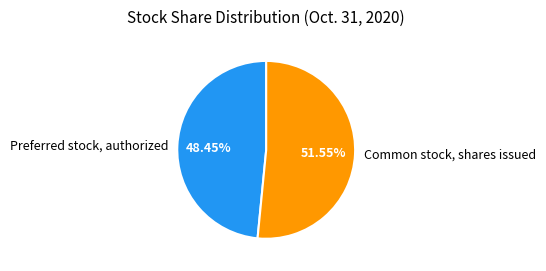

Which slice represents more than half of the pie?

Common stock, shares issued